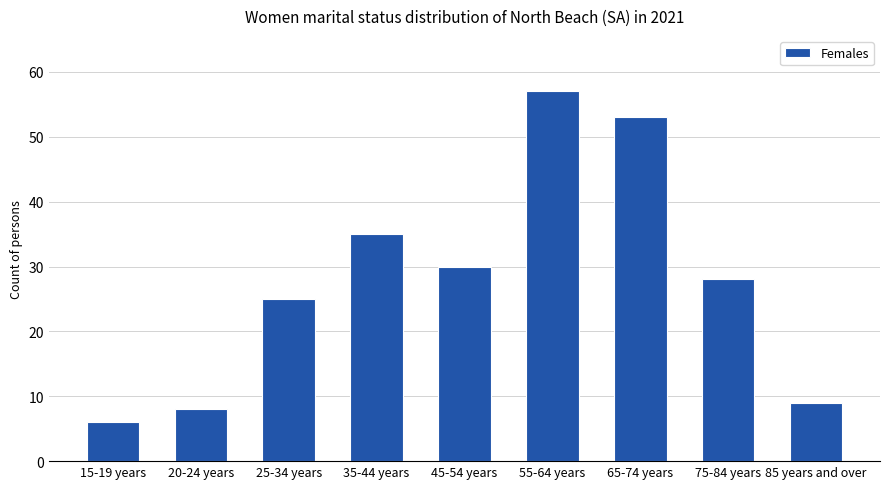

At which label is the value closest to 31?

45-54 years